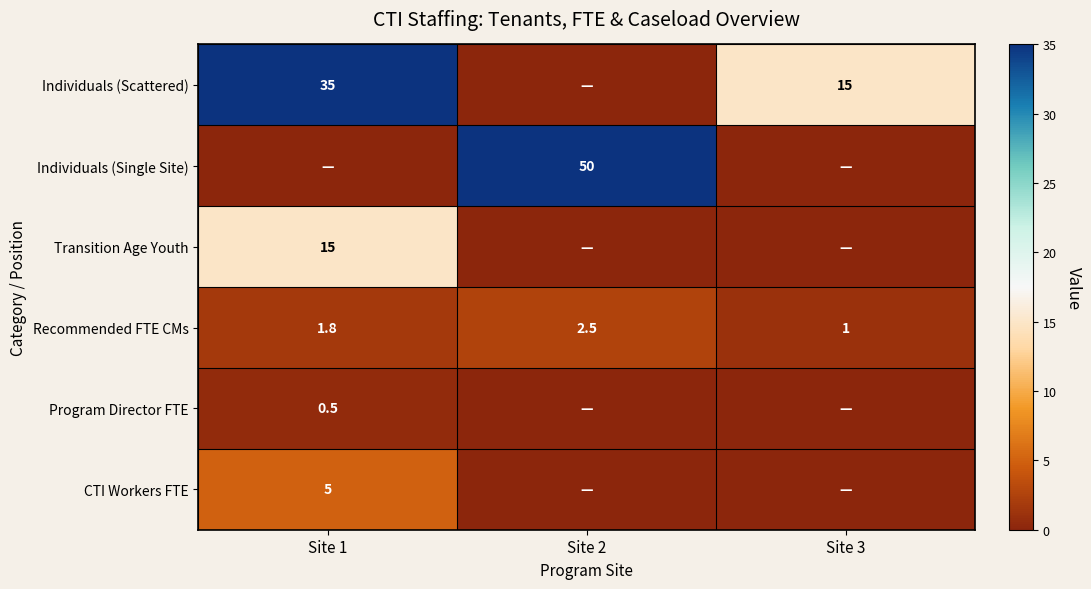

At which category is the sum across all series the highest?

Site 1